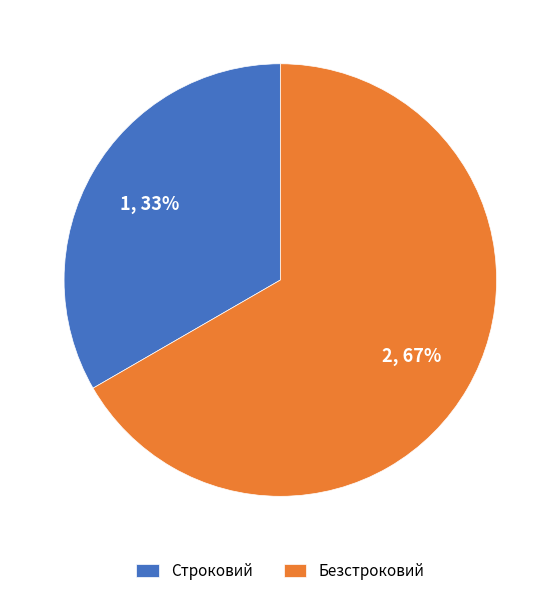

Is the sum of Безстроковий and Строковий greater than half?

Yes